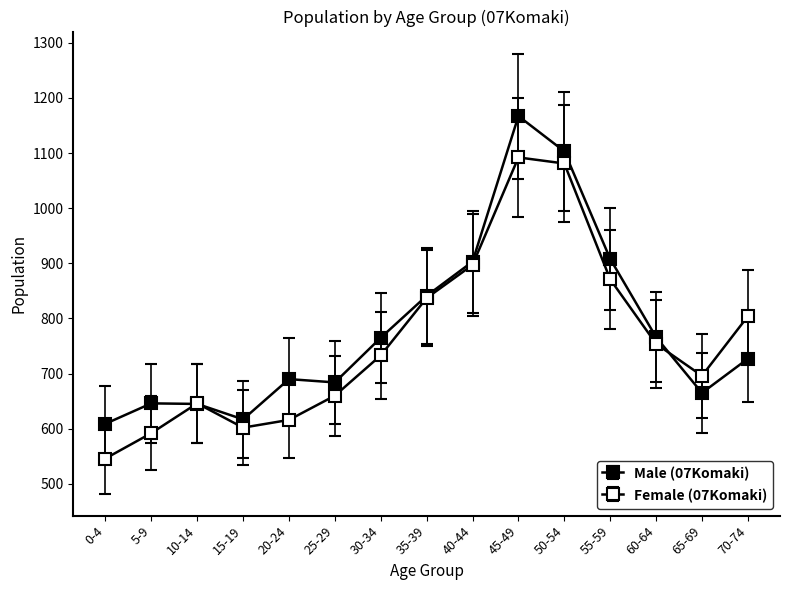

Reading right to left, list all the values displayed in this chart.

Male (07Komaki): 727	665	766	908	1103	1167	903	841	765	684	690	617	645	646	609
Female (07Komaki): 804	696	754	871	1081	1092	897	837	733	660	616	602	646	592	546